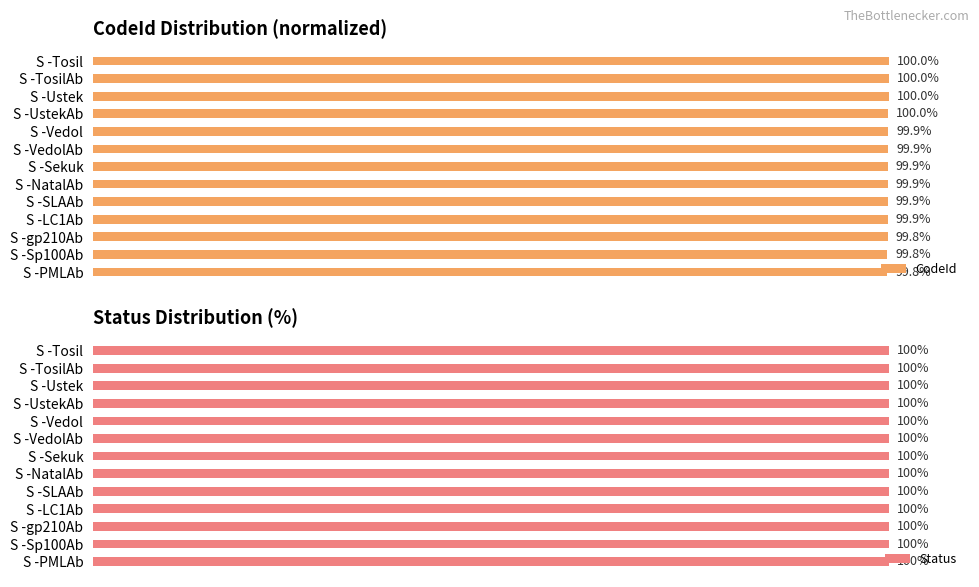

What is the value of the CodeId bar at the 7th from the left?

99.9